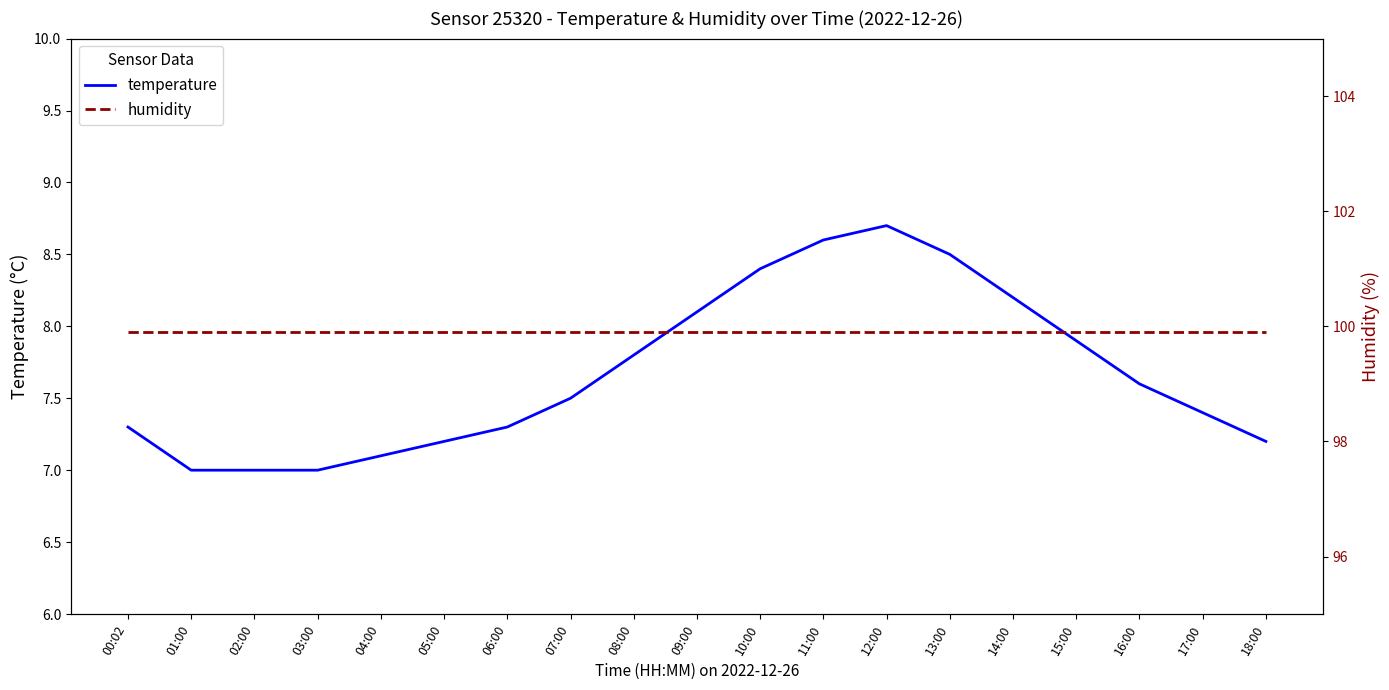

Between 18:00 and 09:00, which is larger?

09:00